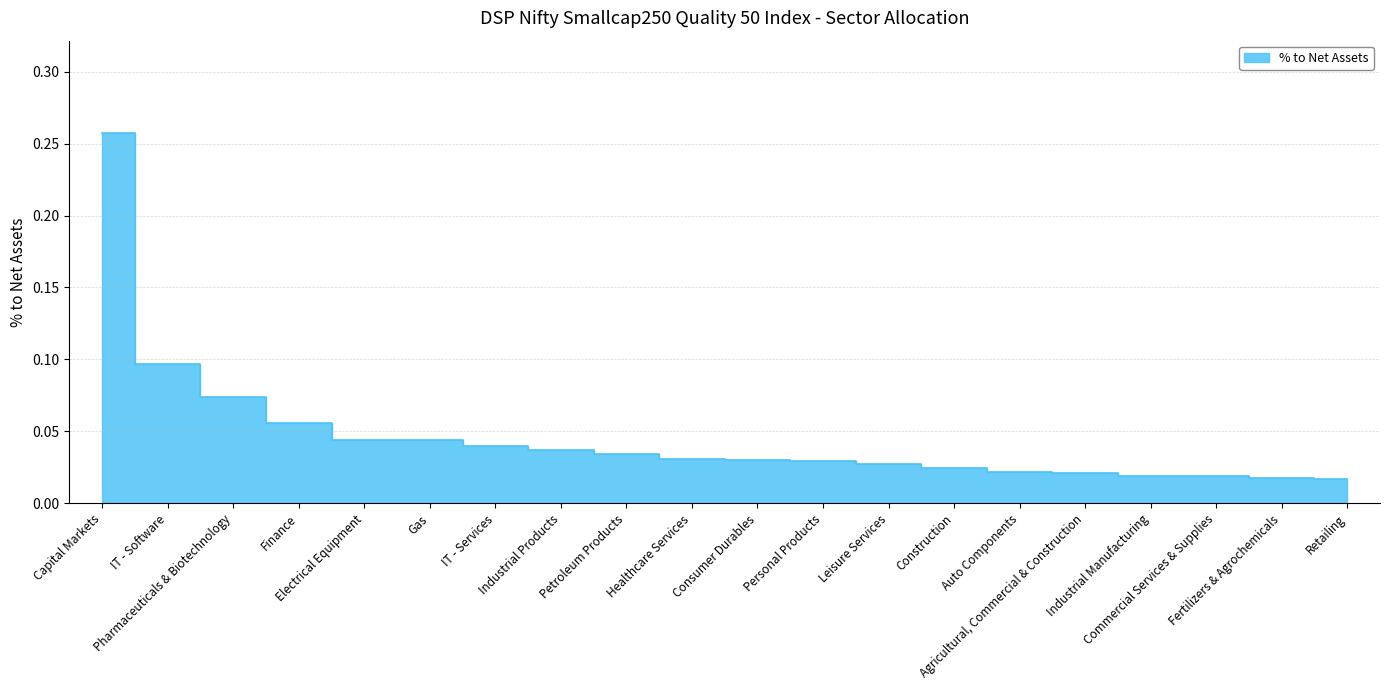

List the labels in order of value, largest first.

Capital Markets, IT - Software, Pharmaceuticals & Biotechnology, Finance, Electrical Equipment, Gas, IT - Services, Industrial Products, Petroleum Products, Healthcare Services, Consumer Durables, Personal Products, Leisure Services, Construction, Auto Components, Agricultural, Commercial & Construction, Industrial Manufacturing, Commercial Services & Supplies, Fertilizers & Agrochemicals, Retailing